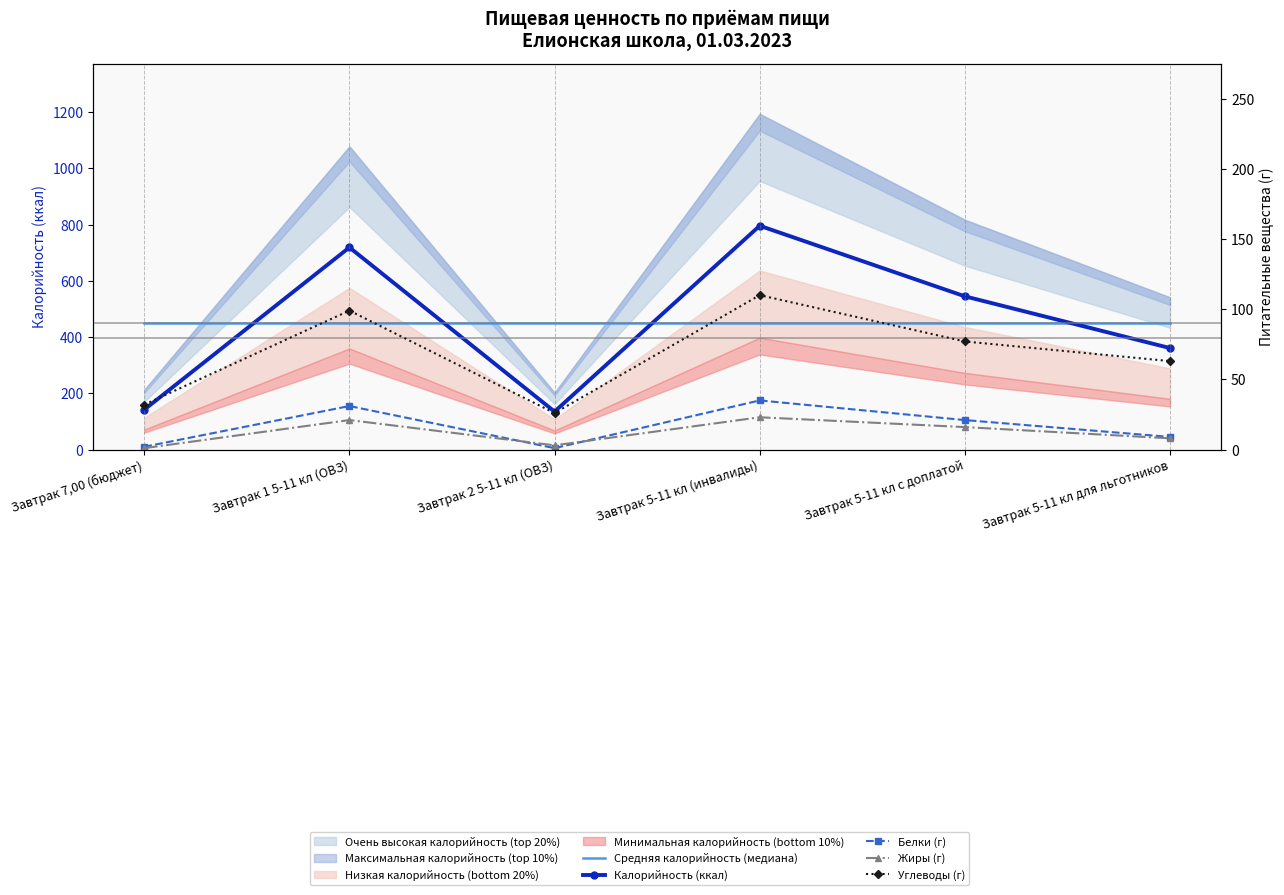

True or false: Средняя калорийность (медиана) and Жиры (г) intersect in this chart.

False